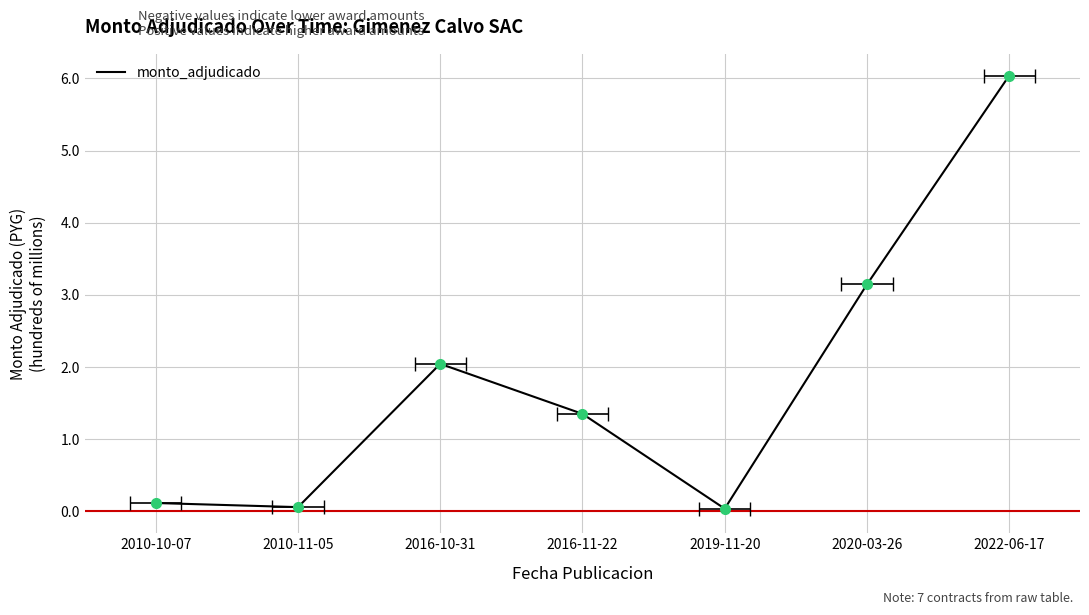

Where is the first local maximum?

2016-10-31